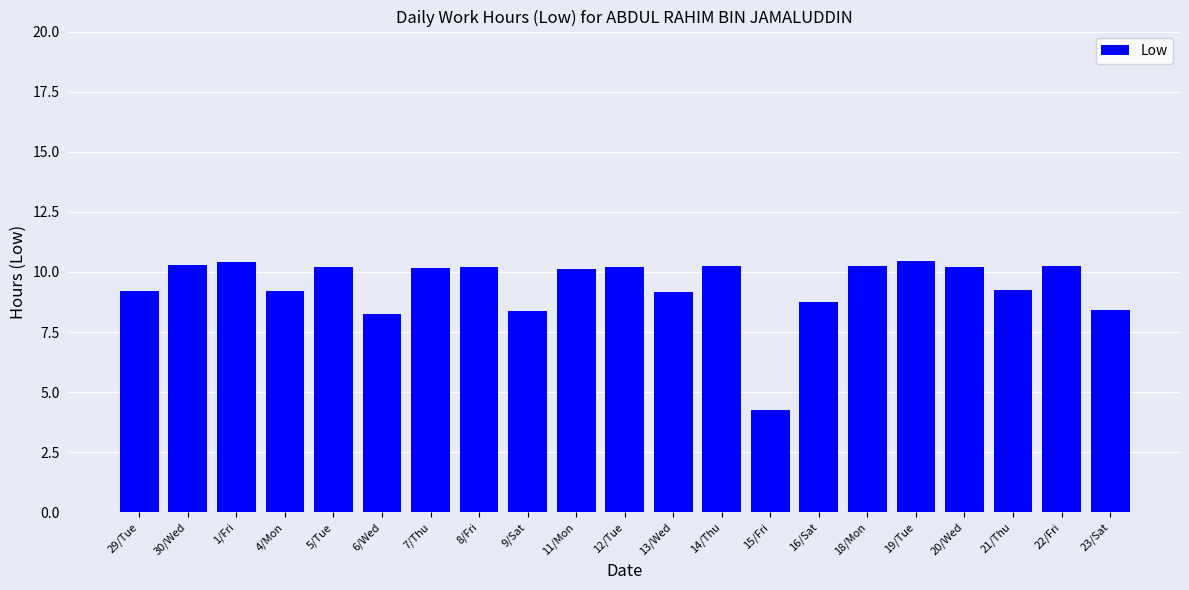

What is the smallest value displayed?

4.3